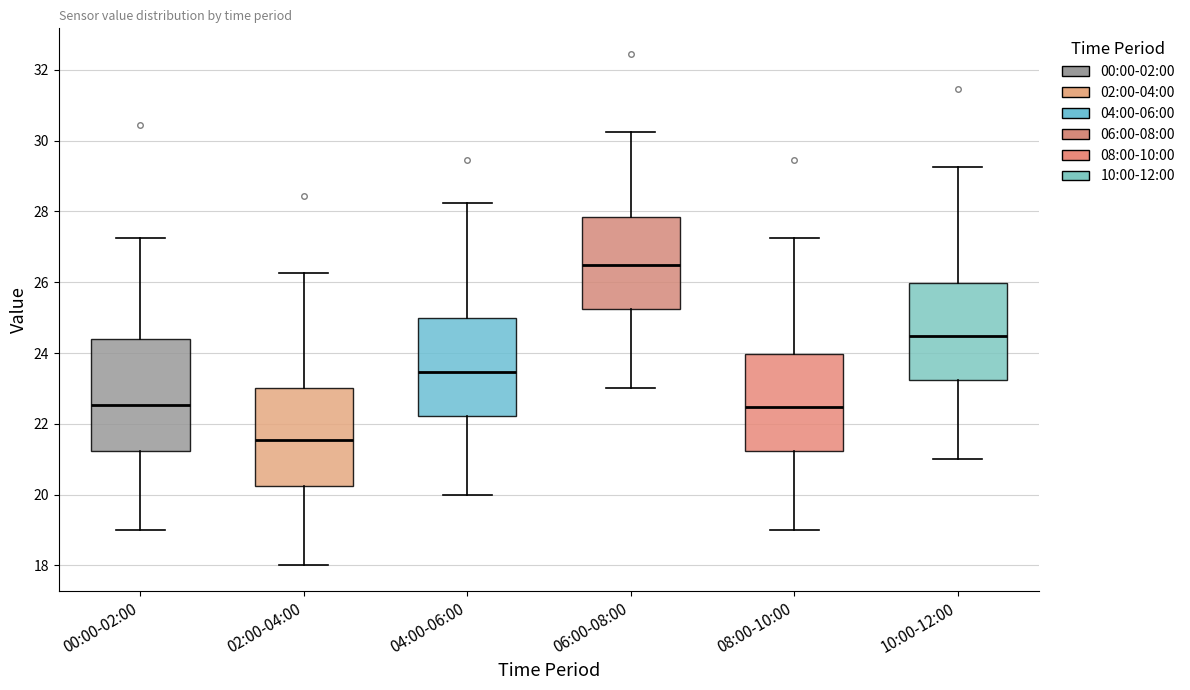

Which box has the highest median line?

06:00-08:00